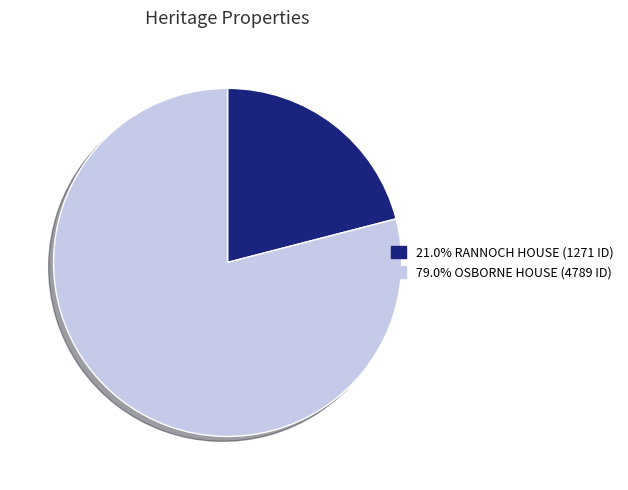

Is there a majority slice in this chart?

Yes